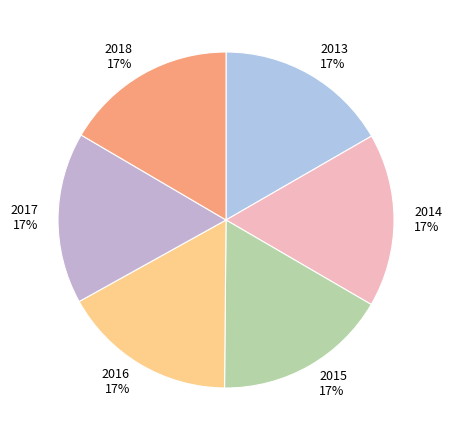

Do 2016 and 2015 together represent more than half of the pie?

No